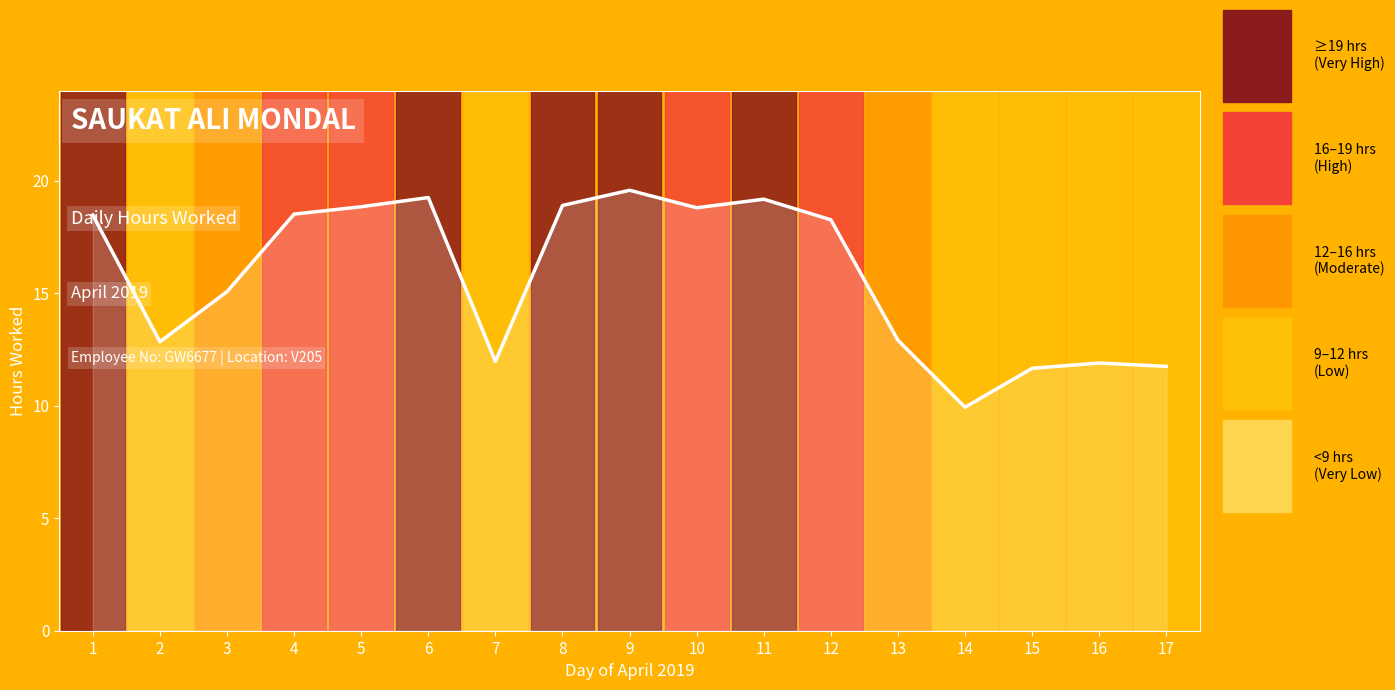

How many lines are shown in the chart?

1